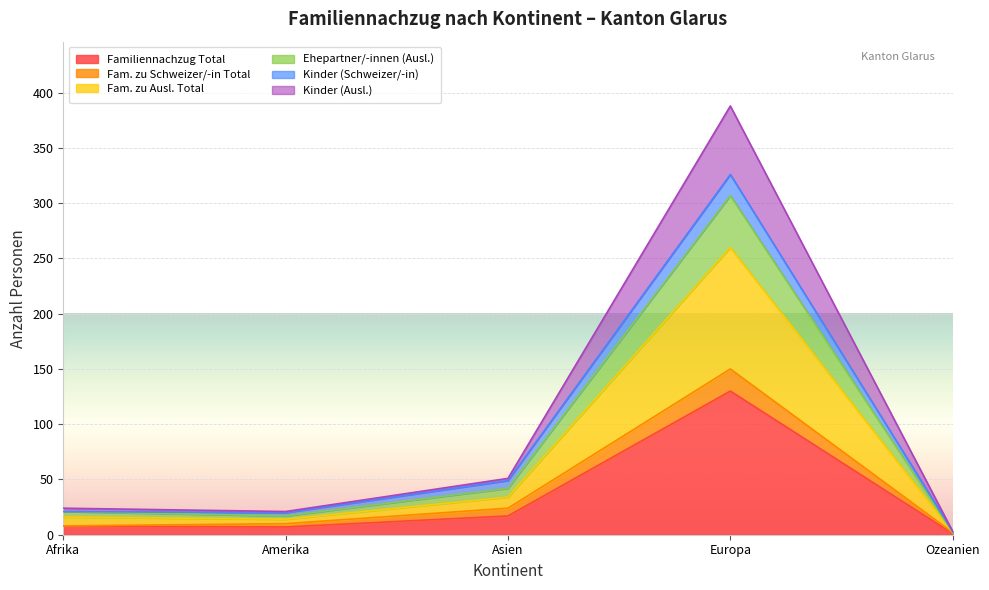

What is the maximum value for Familiennachzug Total?

130